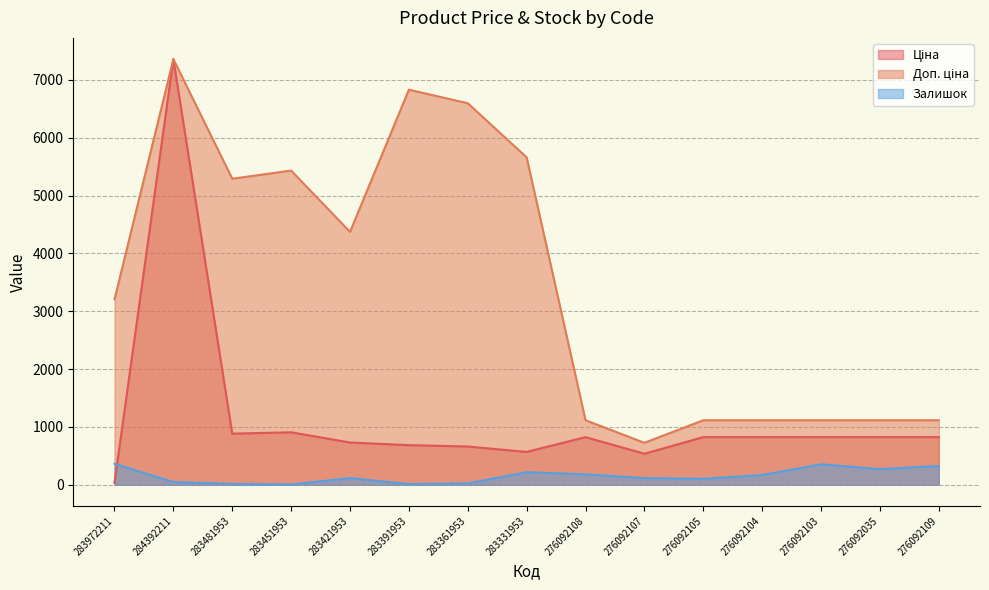

What is the sum of all Доп. ціна values?

52162.8